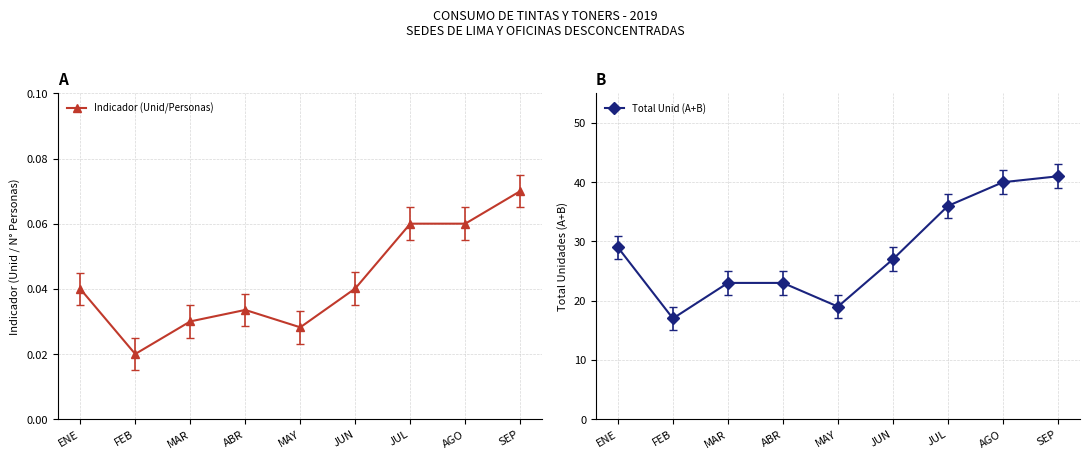

Is it true that Indicador (Unid/Personas) equals 0.0 at FEB?

True